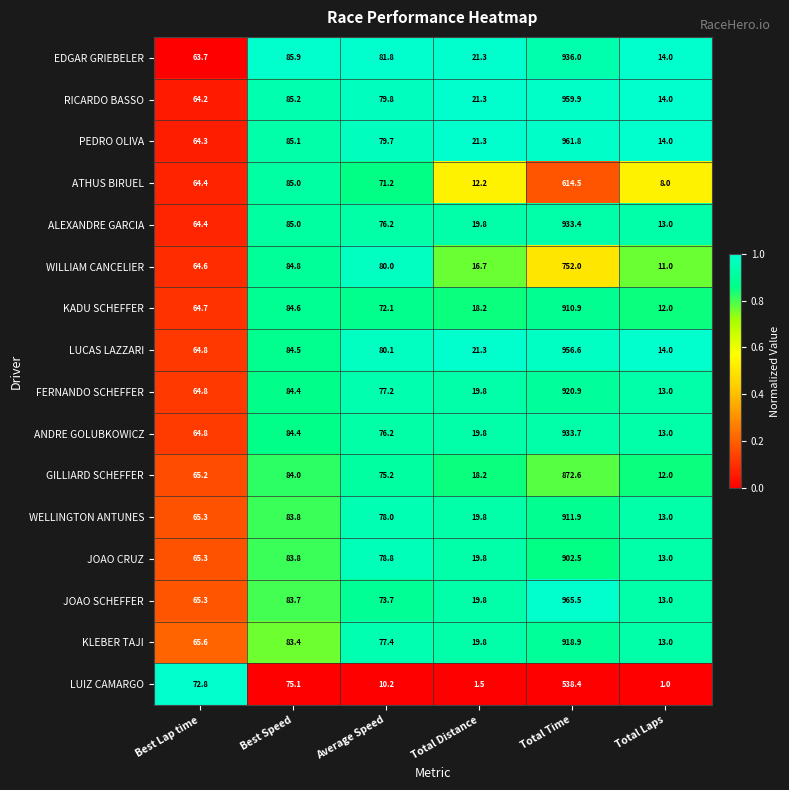

What is the difference between the EDGAR GRIEBELER values at Total Laps and Total Time?

922.0